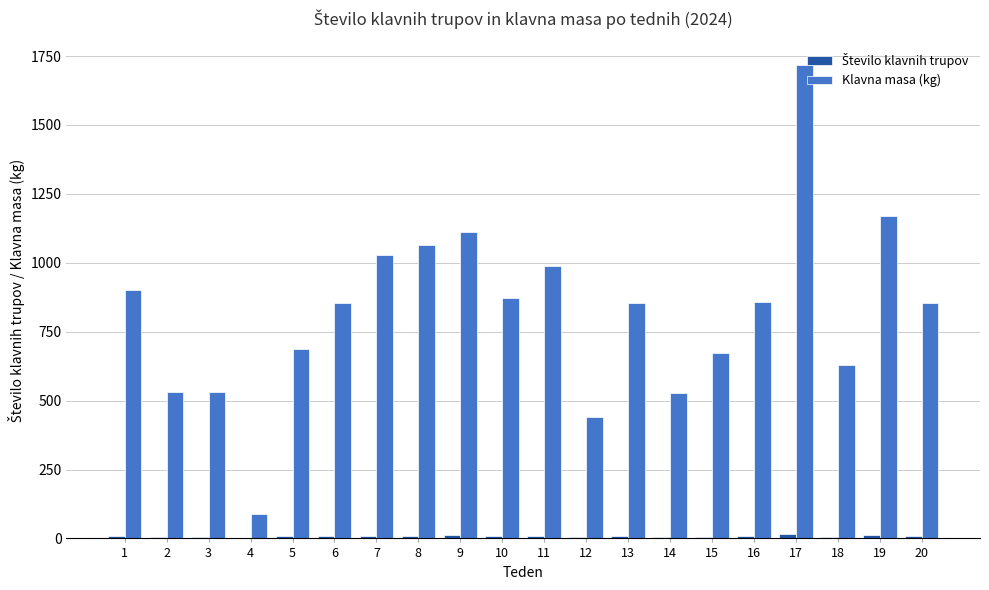

At which category is the sum across all series the highest?

17